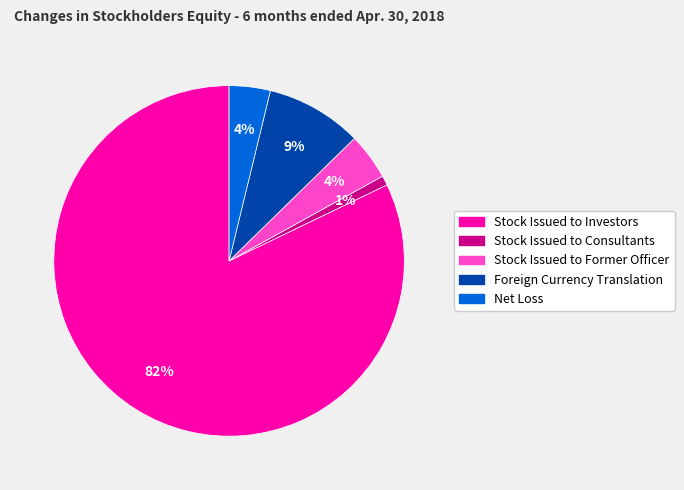

Which category has the biggest portion of the pie?

Stock Issued to Investors